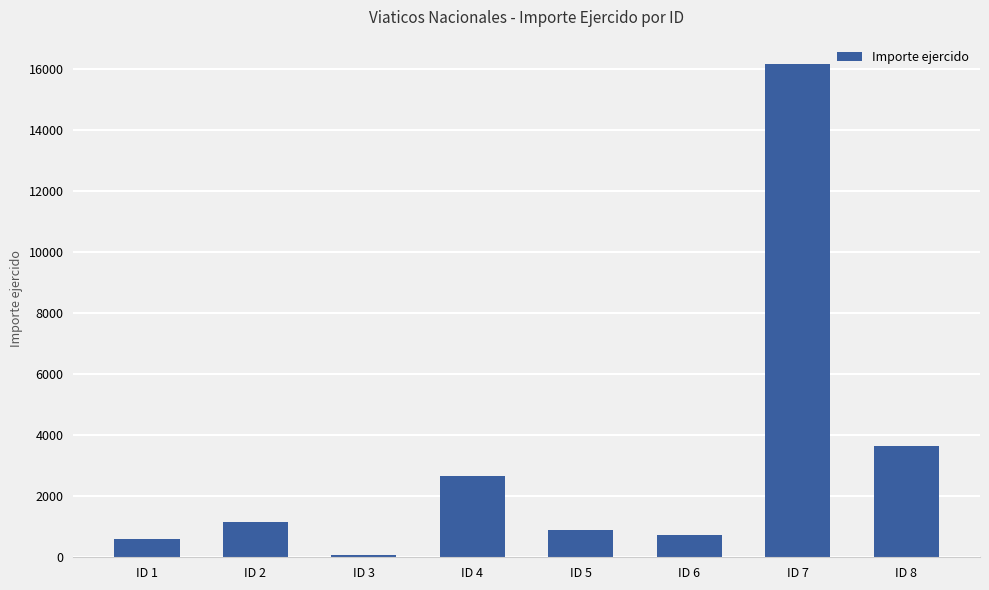

True or false: the data shows 1151.0 at ID 2.

True